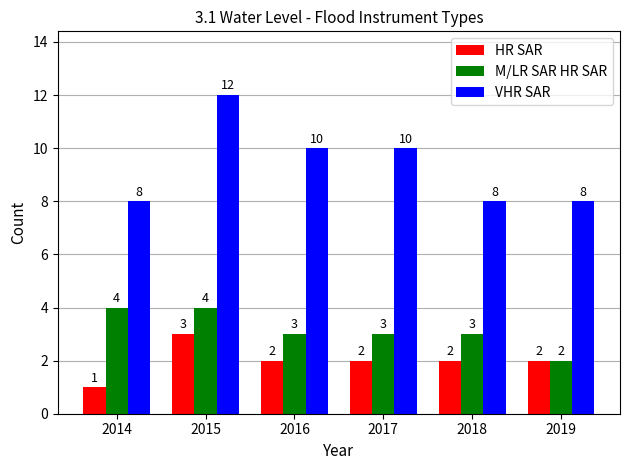

Which category has the lowest value across all series?

2014